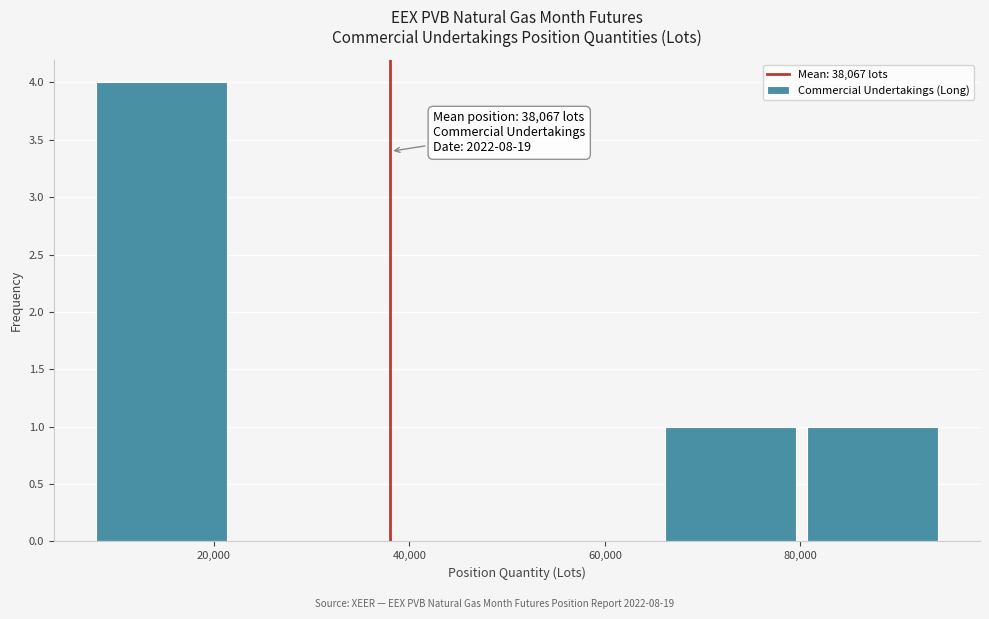

Over which range of the x-axis is the bar tallest?

8000 to 22000